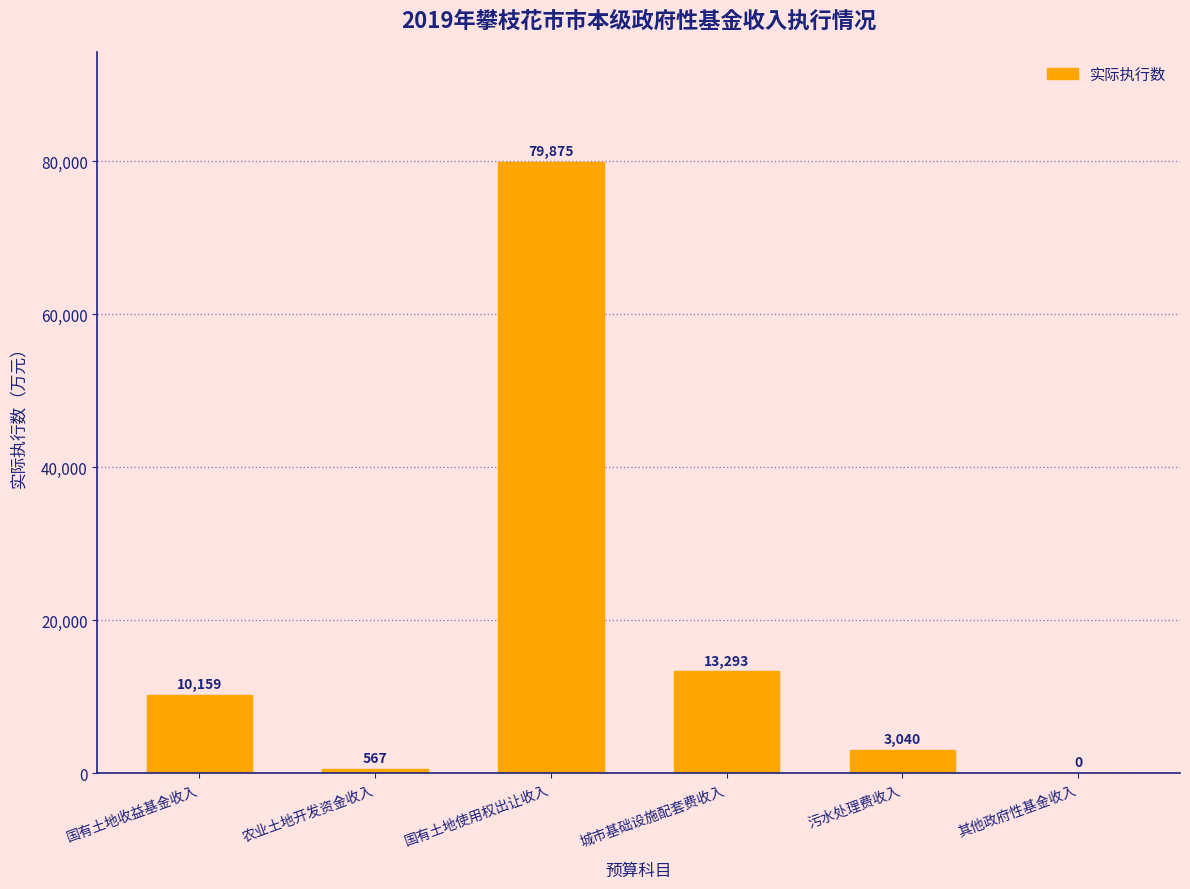

Reading left to right, transcribe all the data shown in this chart.

国有土地收益基金收入=10159	农业土地开发资金收入=567	国有土地使用权出让收入=79875	城市基础设施配套费收入=13293	污水处理费收入=3040	其他政府性基金收入=0